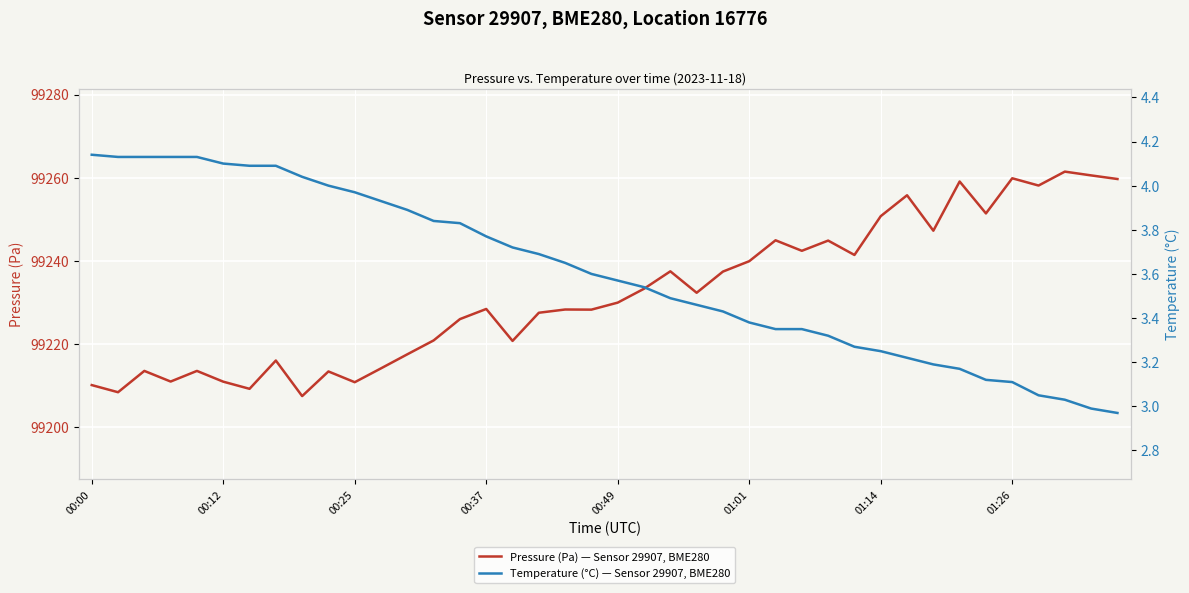

Which category has the lowest value in the Pressure (Pa) — Sensor 29907, BME280 series?

8